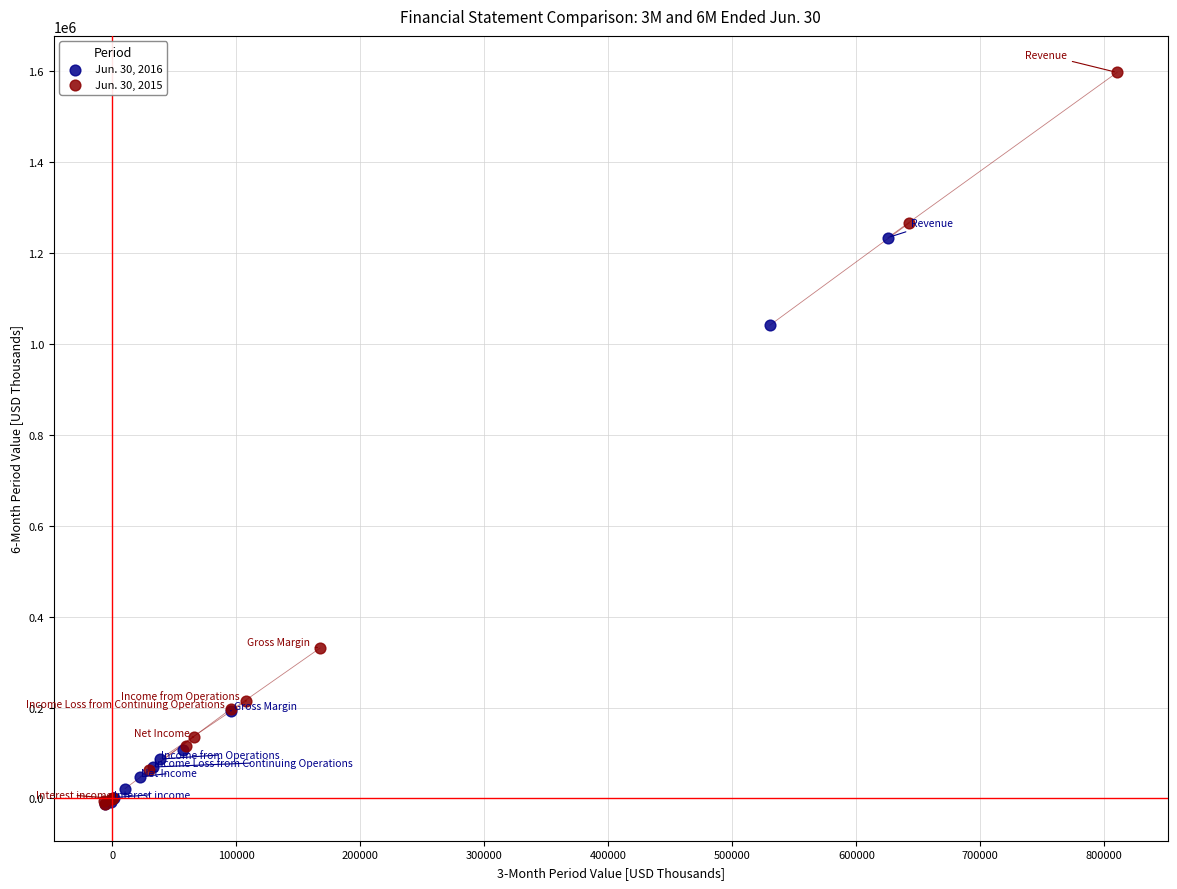

Which series reaches the maximum Y coordinate?

Jun. 30, 2015